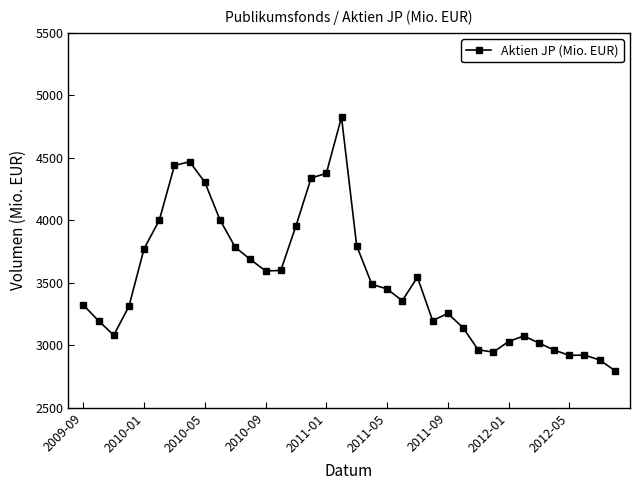

What is the average value?

3523